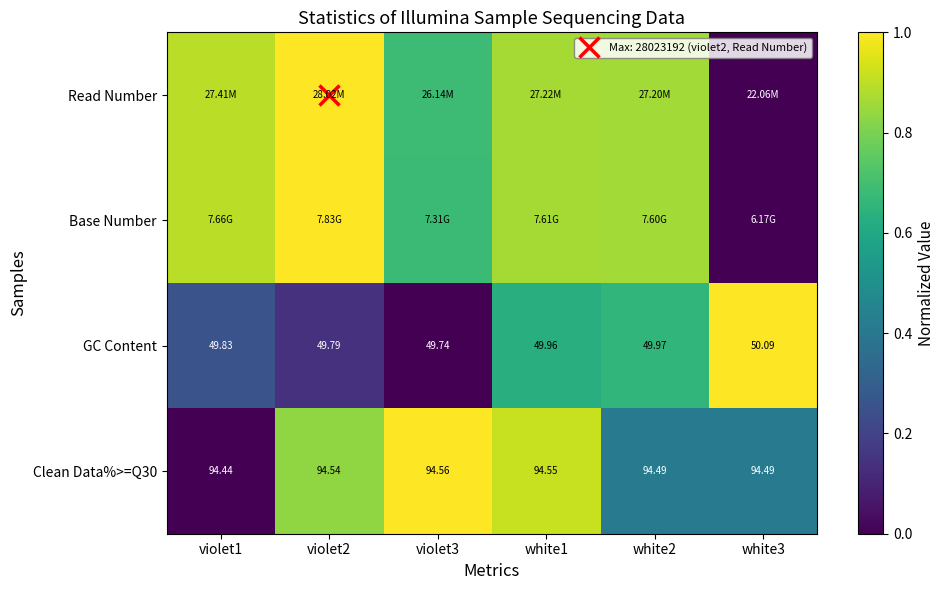

Is it true that Base Number equals 0.9 at white1?

True